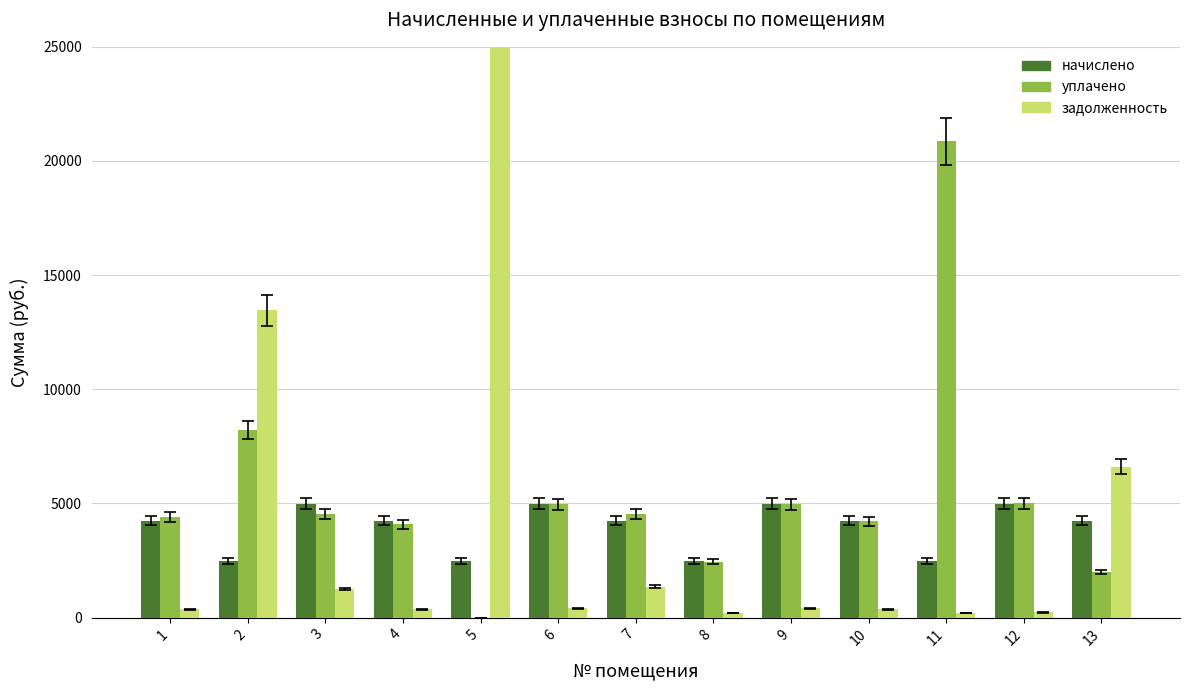

Which has a higher value, 1 or 9?

9